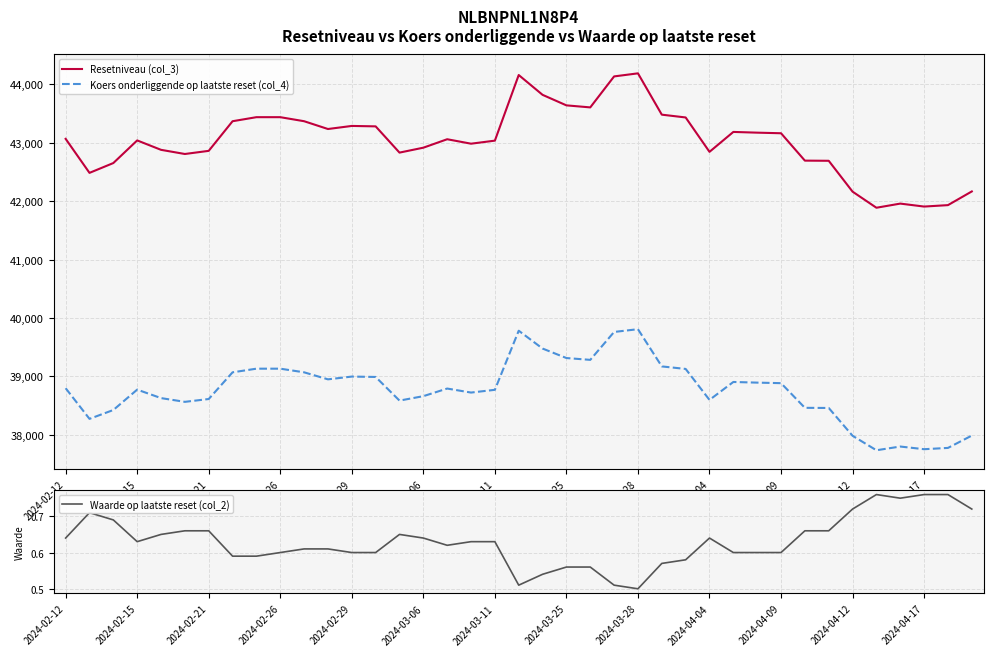

List the series in order of their peak value, lowest first.

Waarde op laatste reset (col_2), Koers onderliggende op laatste reset (col_4), Resetniveau (col_3)